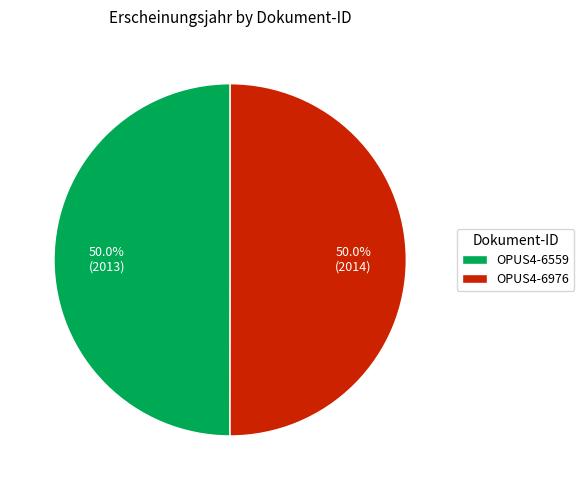

To the nearest percent, what is the average slice percentage?

50%